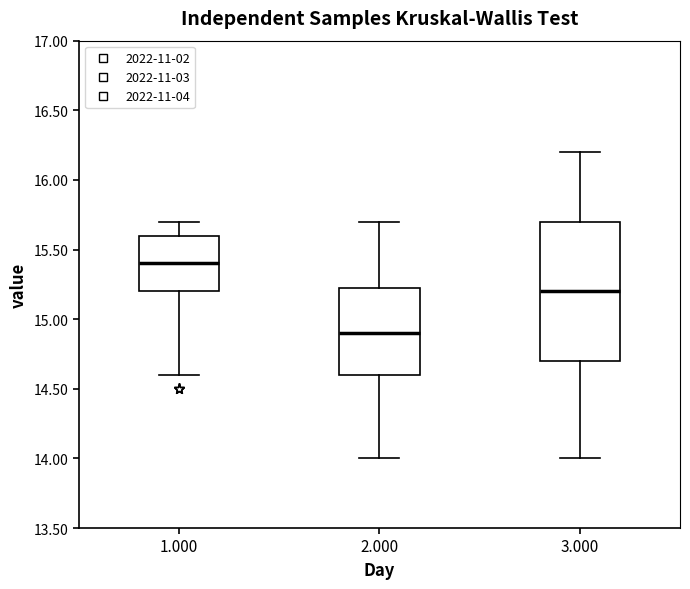

Which box has the highest median line?

1.000